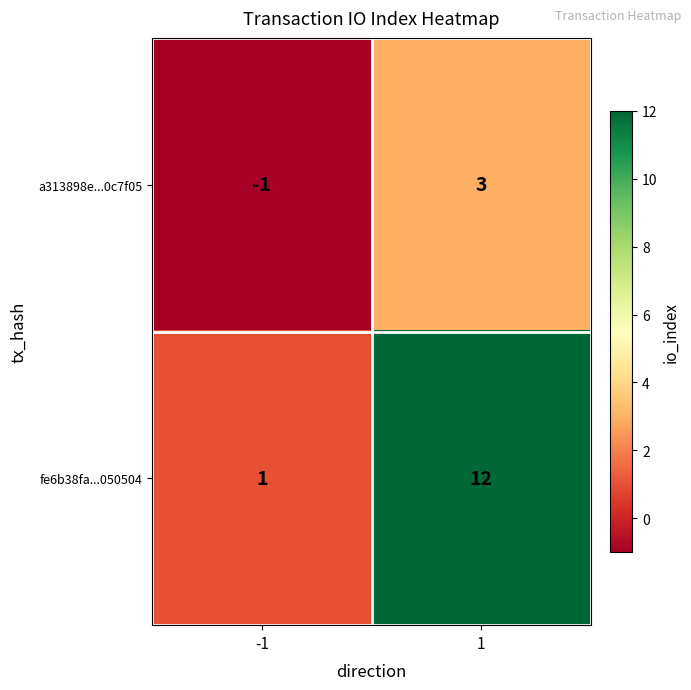

Reading left to right, list all the values displayed in this chart.

a313898e...0c7f05: -1	3
fe6b38fa...050504: 1	12